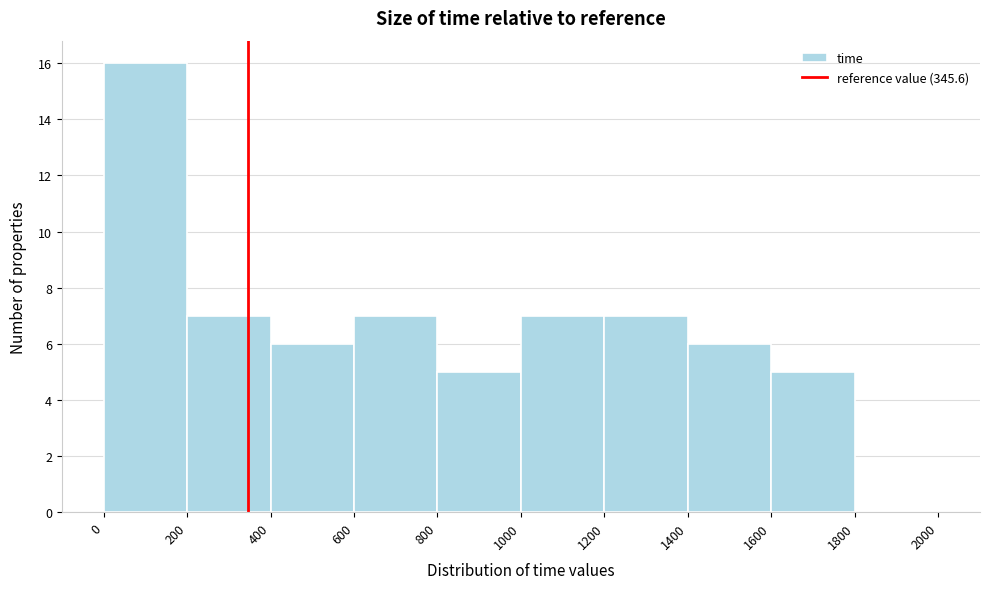

What is the height of the bar covering 0 to 200 on the x-axis? The values are not printed on the chart, so give them approximately, as read against the axis.

16